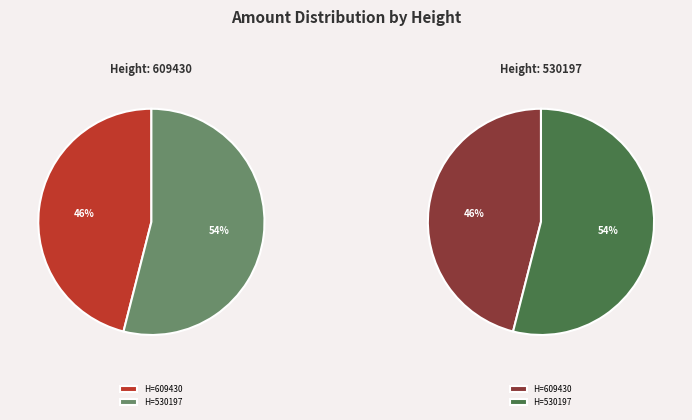

Which category has the smallest portion of the pie?

609430